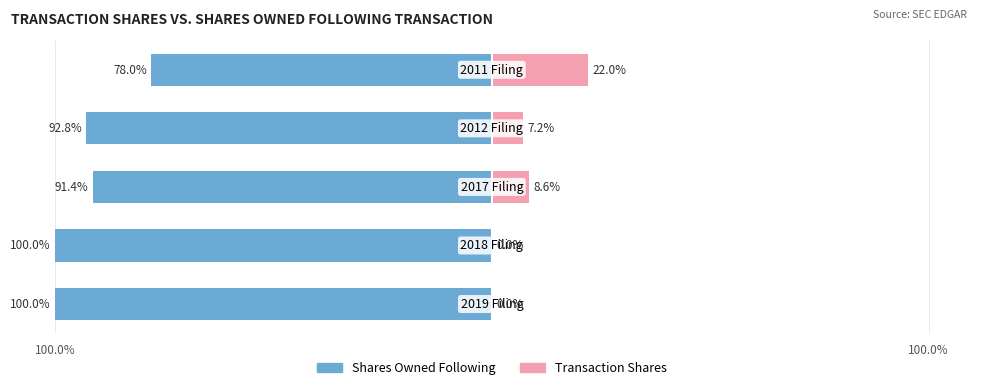

The Transaction Shares series shows 13.3 at 100.0%. True or false?

False